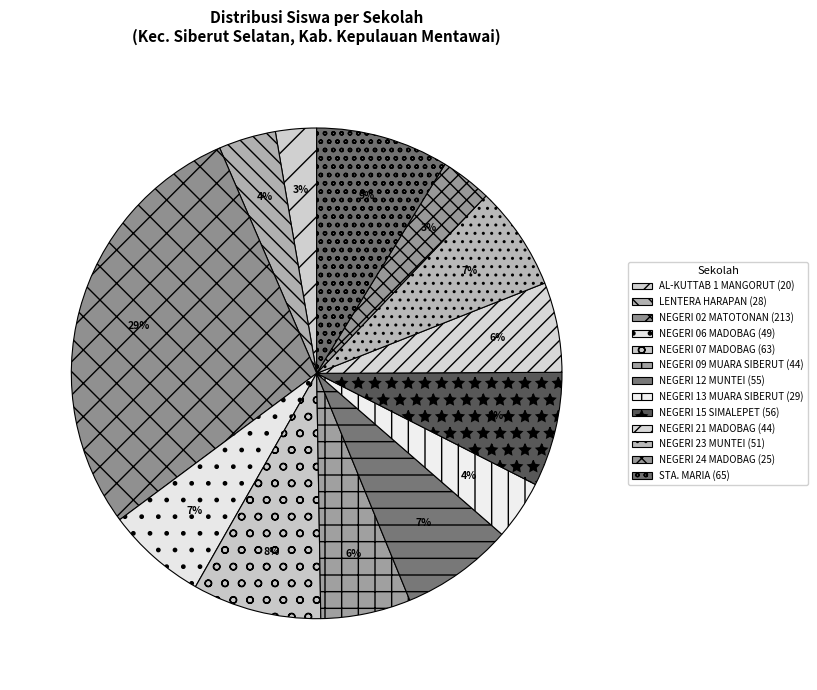

Count the number of slices in the pie.

13